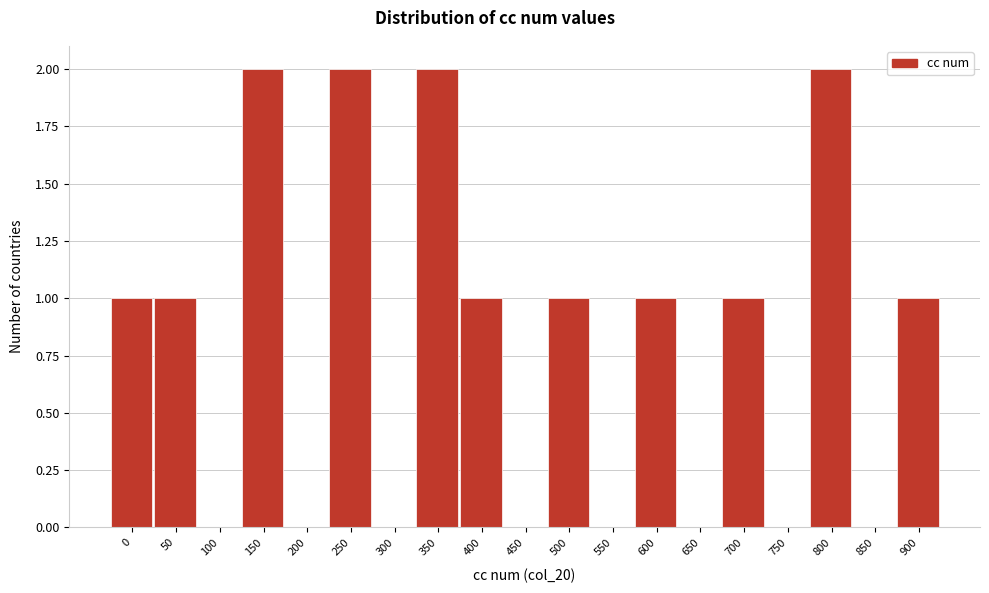

Reading right to left, extract all data points from this chart.

900=1	850=0	800=2	750=0	700=1	650=0	600=1	550=0	500=1	450=0	400=1	350=2	300=0	250=2	200=0	150=2	100=0	50=1	0=1